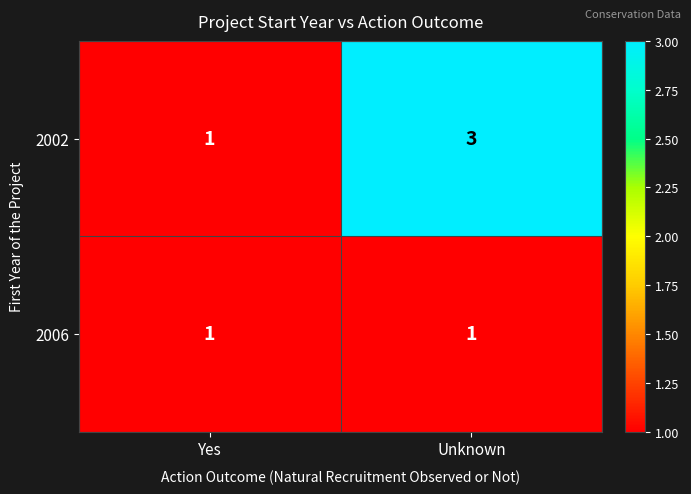

List the series in order of their peak value, highest first.

2002, 2006